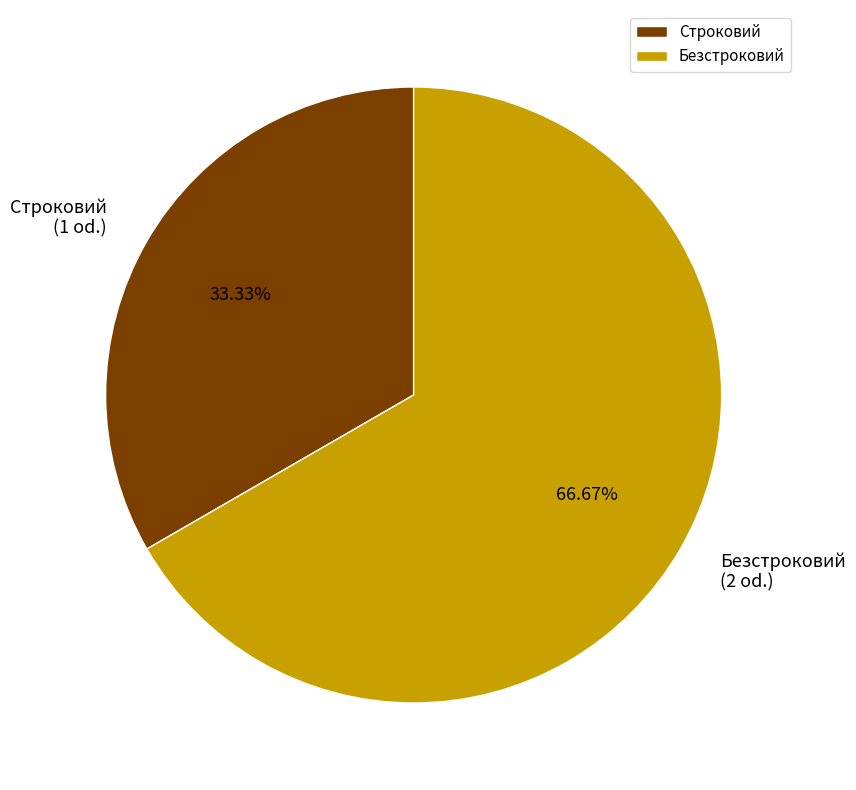

To the nearest percent, what is the difference between the largest and smallest slice percentages?

33%